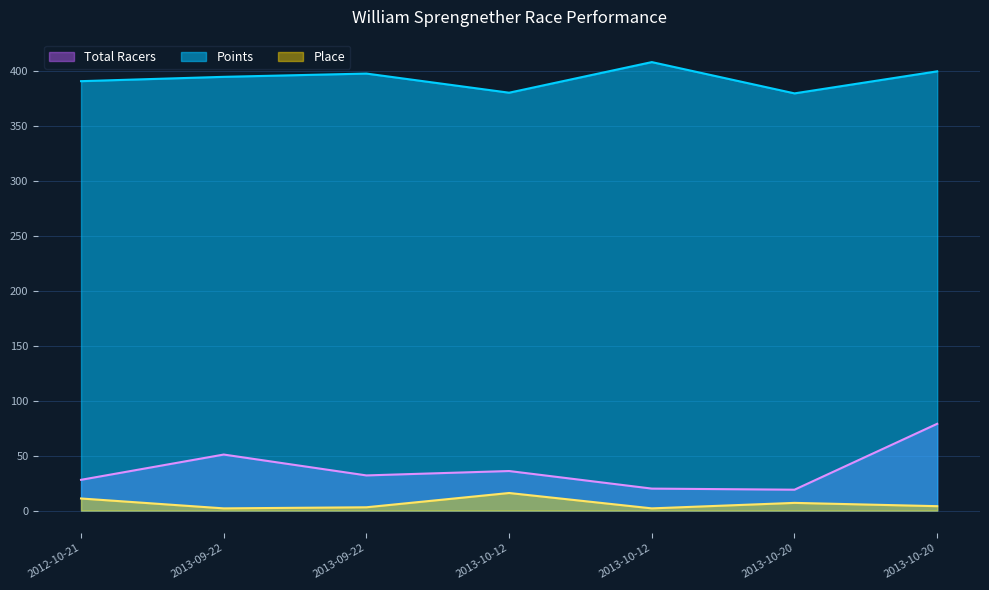

Between 2013-09-22 and 2013-10-12, which is larger?

2013-10-12